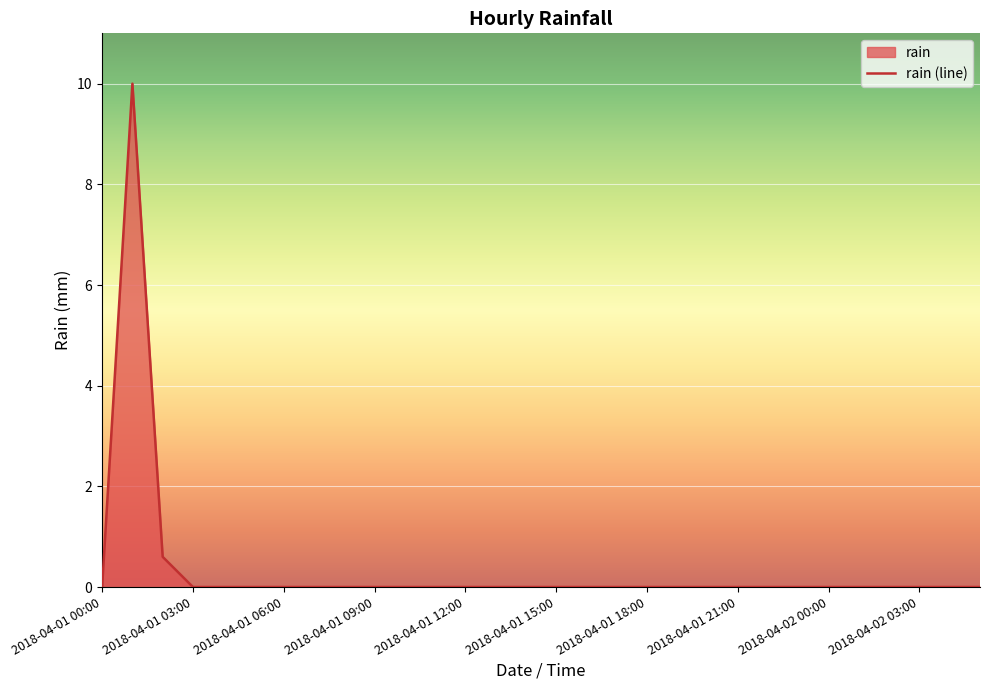

Is it true that the value at 2018-04-01 12:00 is -6.4?

False